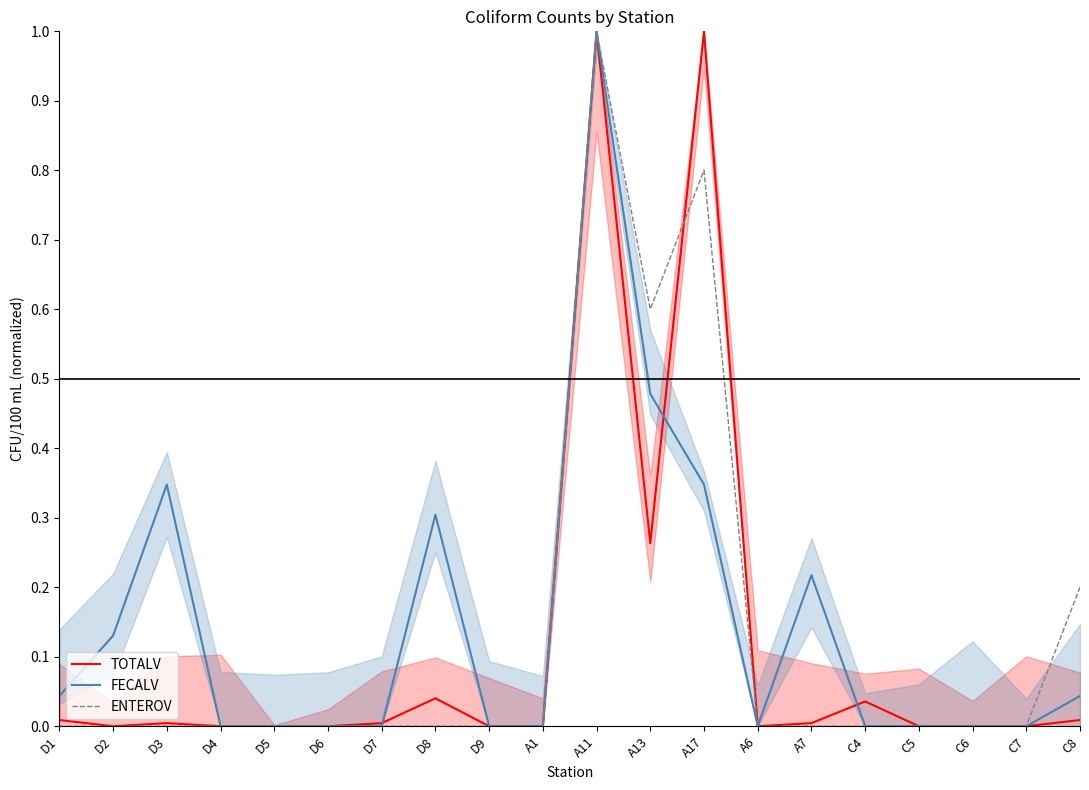

Reading left to right, list all the values displayed in this chart.

TOTALV: 0.0	0.0	0.0	0.0	0.0	0.0	0.0	0.0	0.0	0.0	1.0	0.3	1.0	0.0	0.0	0.0	0.0	0.0	0.0	0.0
FECALV: 0.0	0.1	0.3	0.0	0.0	0.0	0.0	0.3	0.0	0.0	1.0	0.5	0.3	0.0	0.2	0.0	0.0	0.0	0.0	0.0
ENTEROV: 0.0	0.0	0.0	0.0	0.0	0.0	0.0	0.0	0.0	0.0	1.0	0.6	0.8	0.0	0.0	0.0	0.0	0.0	0.0	0.2